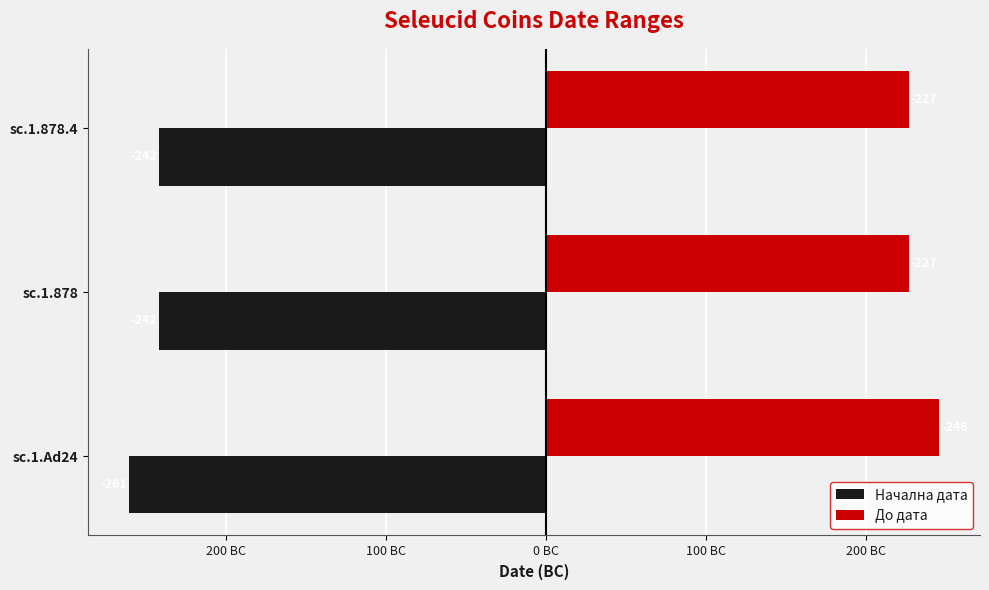

What are all the series names shown in the legend?

Начална дата, До дата